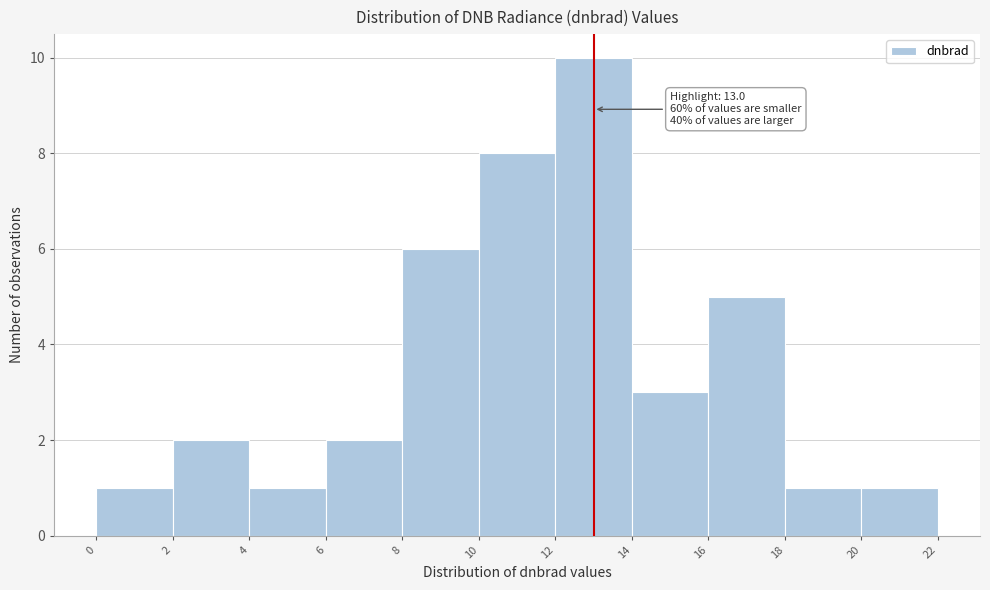

Which range on the x-axis has the tallest bar?

12 to 14